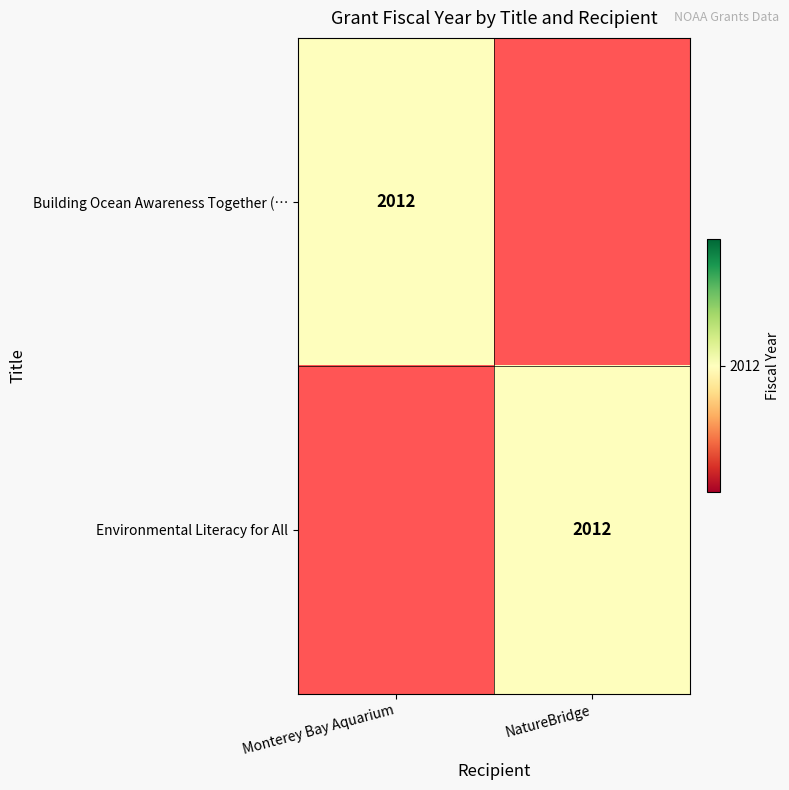

The value of Environmental Literacy for All at NatureBridge is 3126. True or false?

False